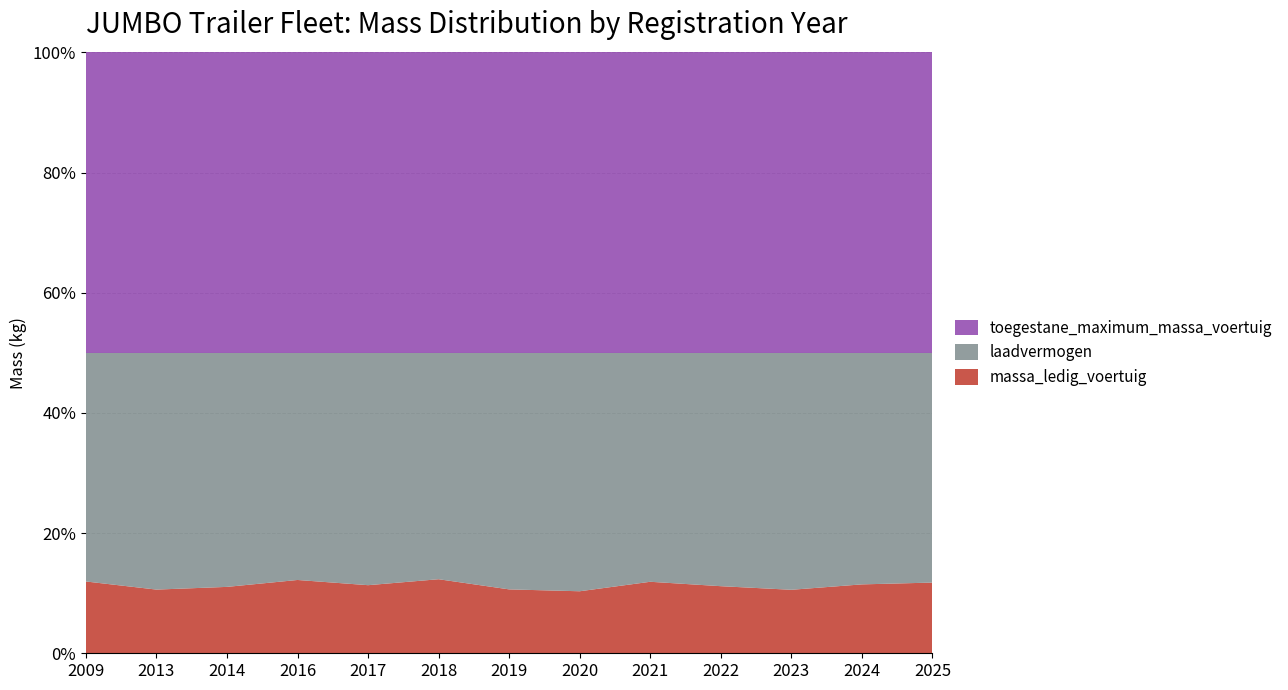

Reading right to left, transcribe all the data shown in this chart.

massa_ledig_voertuig: 7060	6880	6340	6700	7140	5780	6380	5620	6800	4880	4420	4240	4780
laadvermogen: 22940	23120	23660	23300	22860	22220	23620	17180	23200	15120	15580	15760	15220
toegestane_maximum_massa_voertuig: 30000	30000	30000	30000	30000	28000	30000	22800	30000	20000	20000	20000	20000